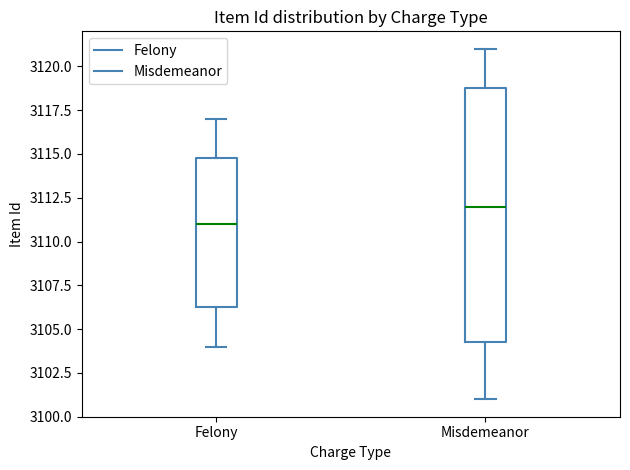

Where is the lower edge of the box for Felony on the y-axis? The values are not printed on the chart, so give them approximately, as read against the axis.

3106.5